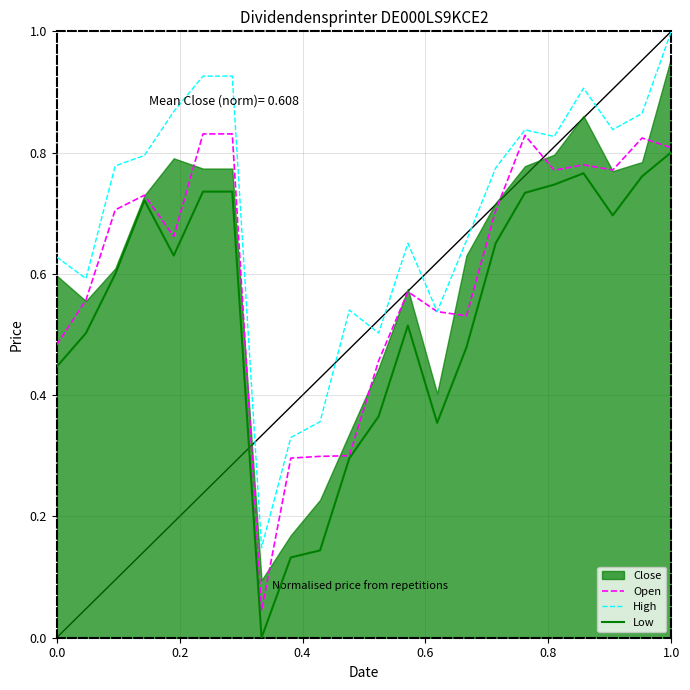

Which category has the highest value in the Low series?

1.0